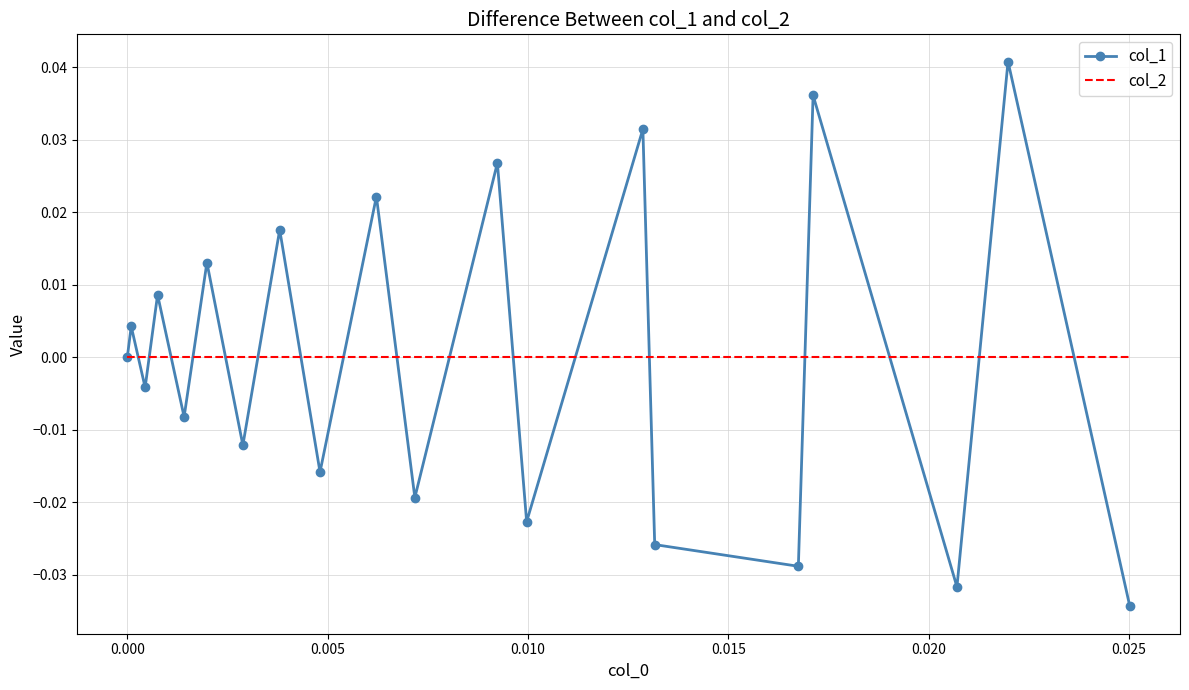

Rank the series by their maximum value, from lowest to highest.

col_2, col_1